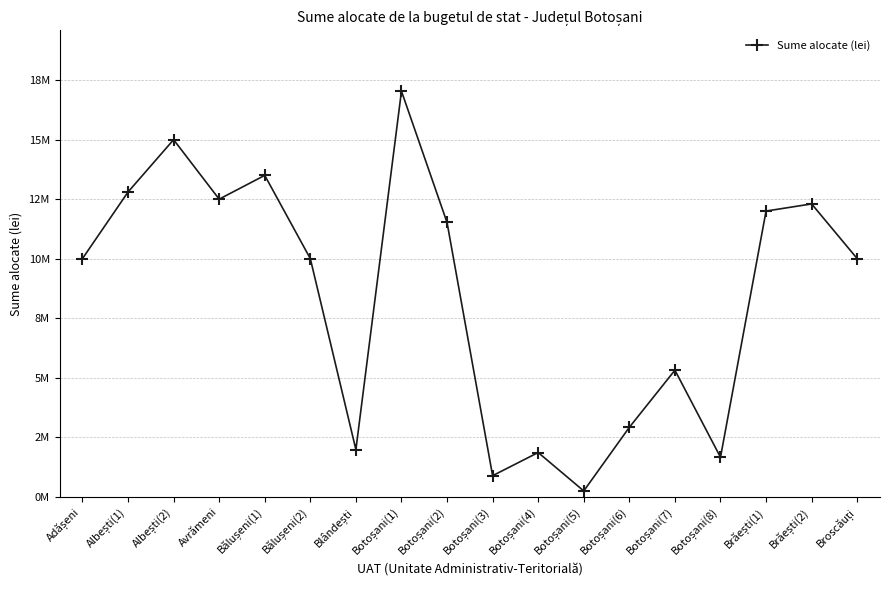

Does the chart have visible grid lines?

Yes